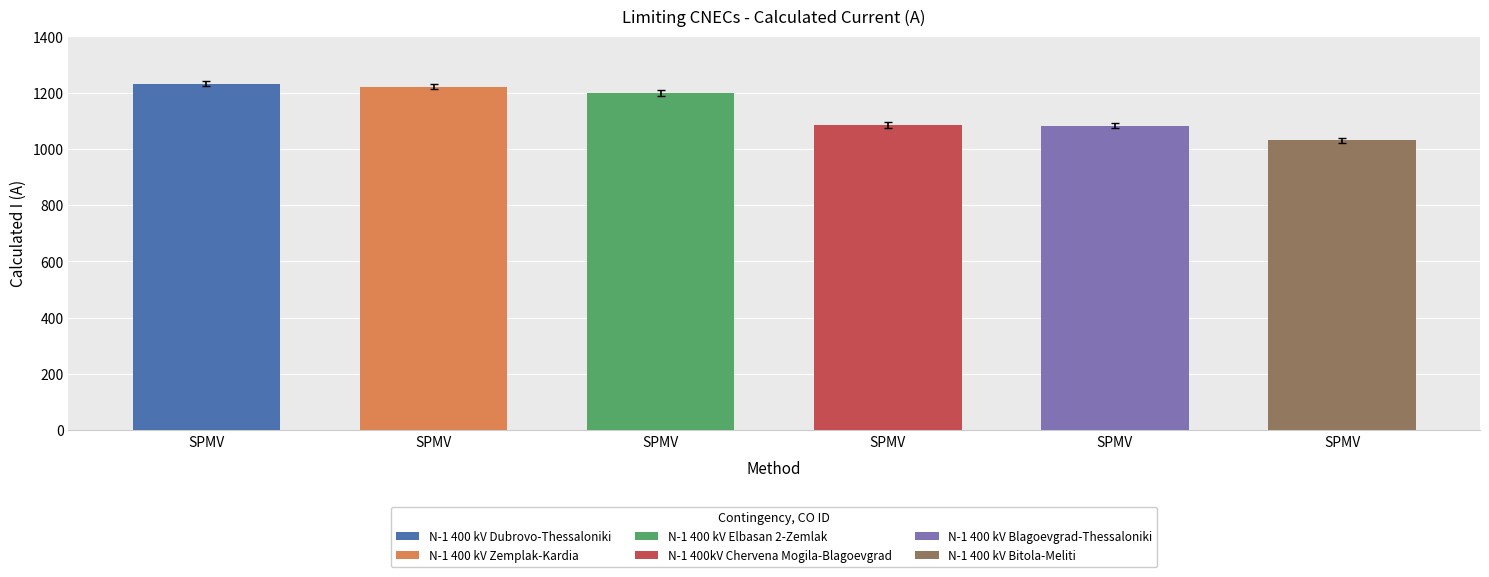

How many bars are there in total?

6